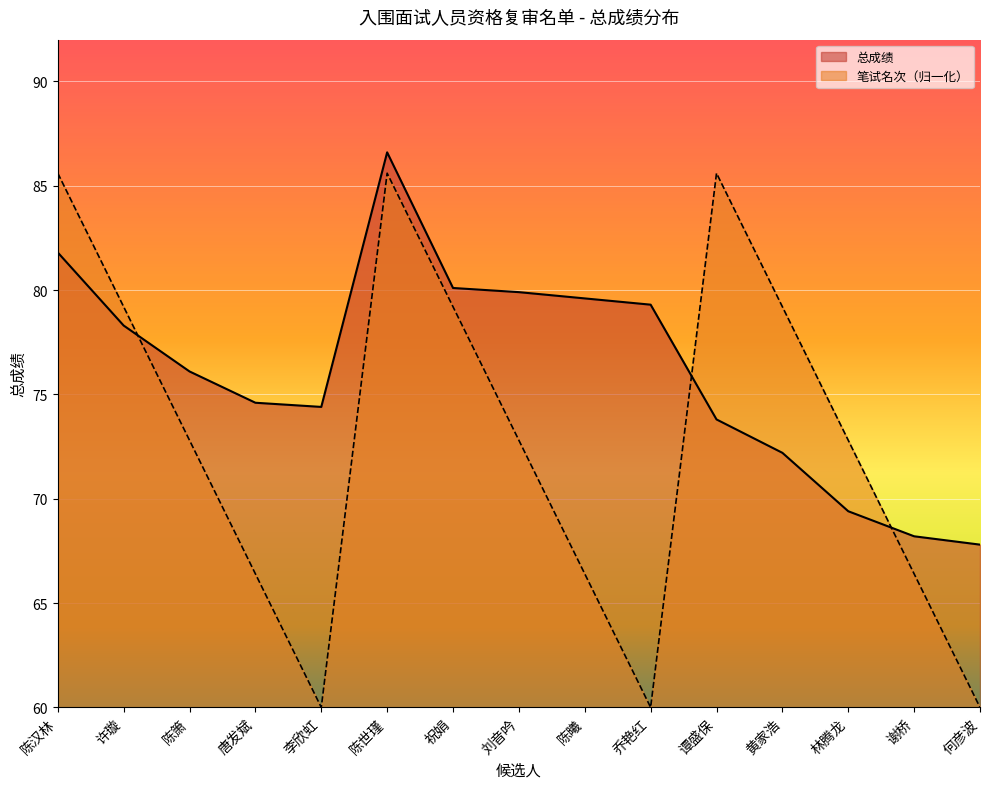

Is the value of 总成绩 at 黄家浩 greater than the value of 笔试名次 at 林腾龙?

No